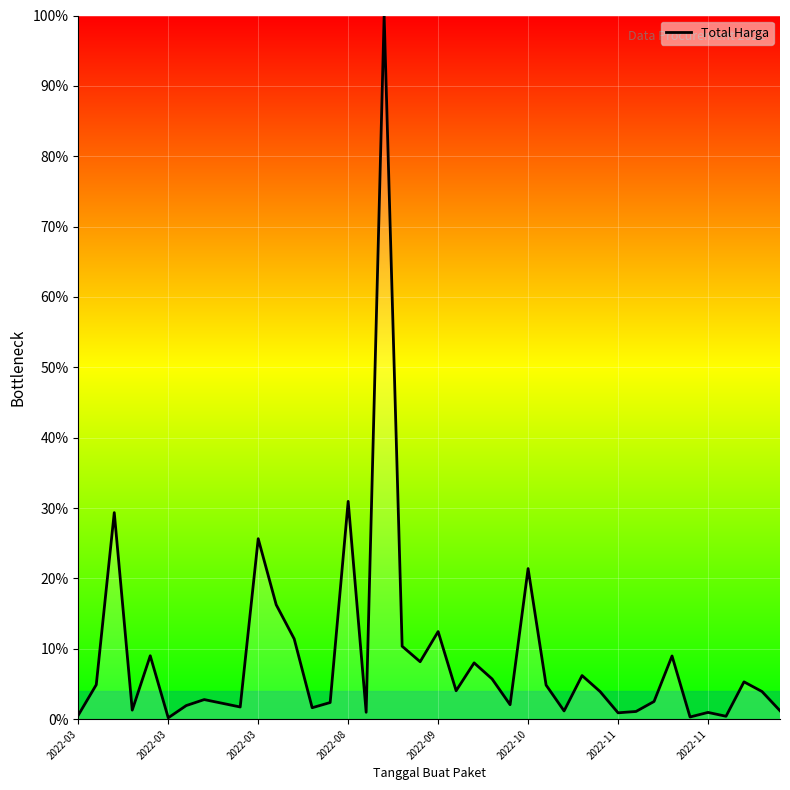

What is the greatest value displayed?

100.0